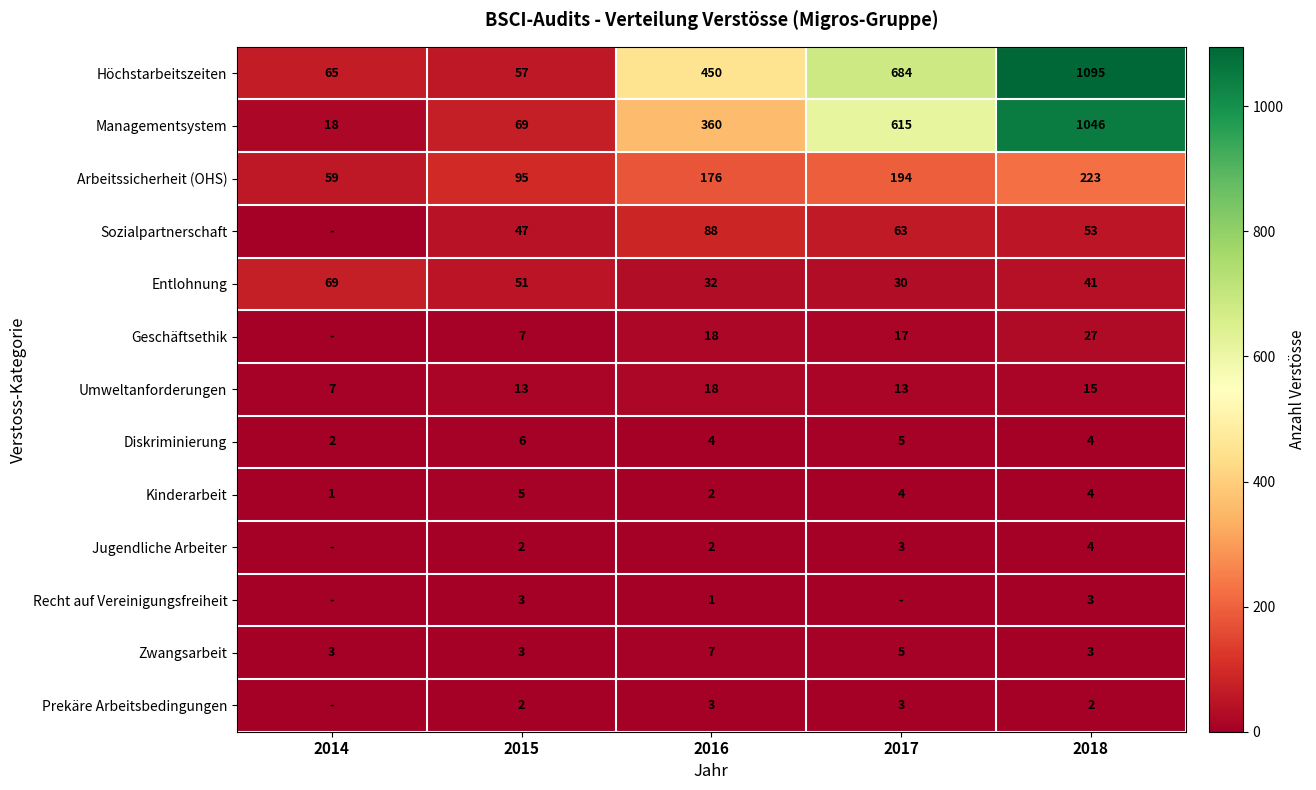

What is the difference between the maximum and minimum values in the Zwangsarbeit series?

4